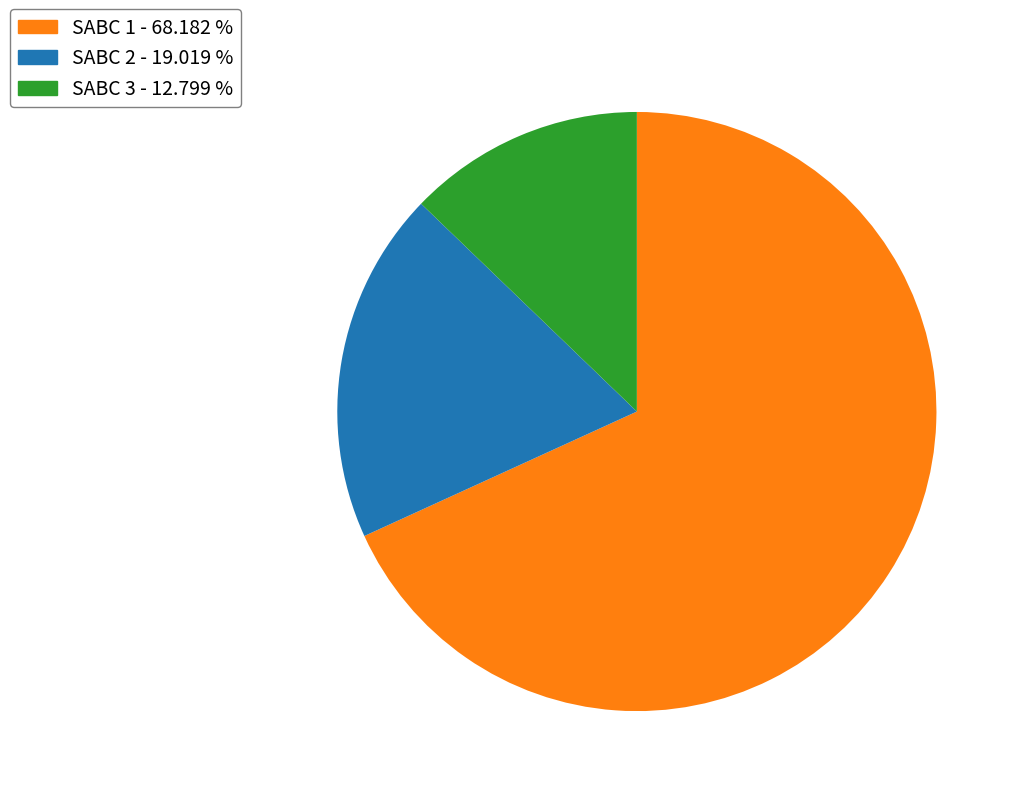

Which has a higher value, SABC 2 or SABC 3?

SABC 2